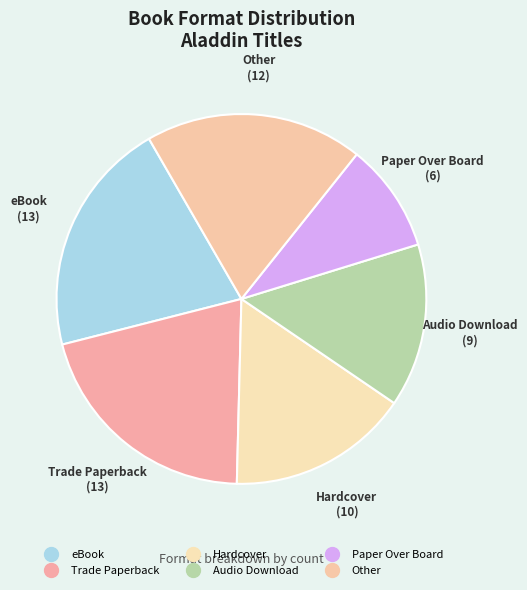

Which category has the biggest portion of the pie?

eBook